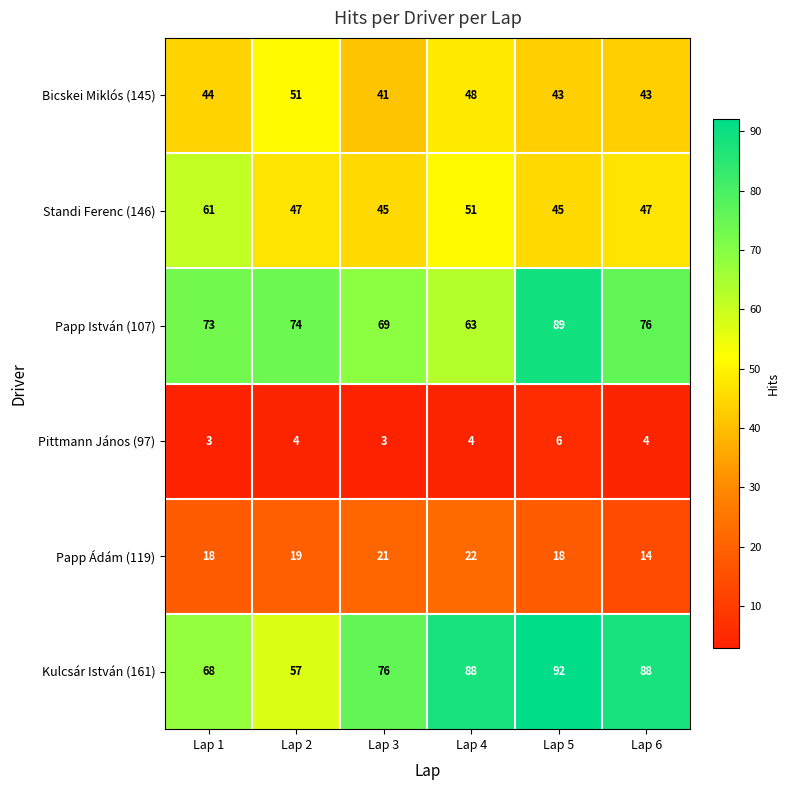

How many distinct data groups are displayed?

6